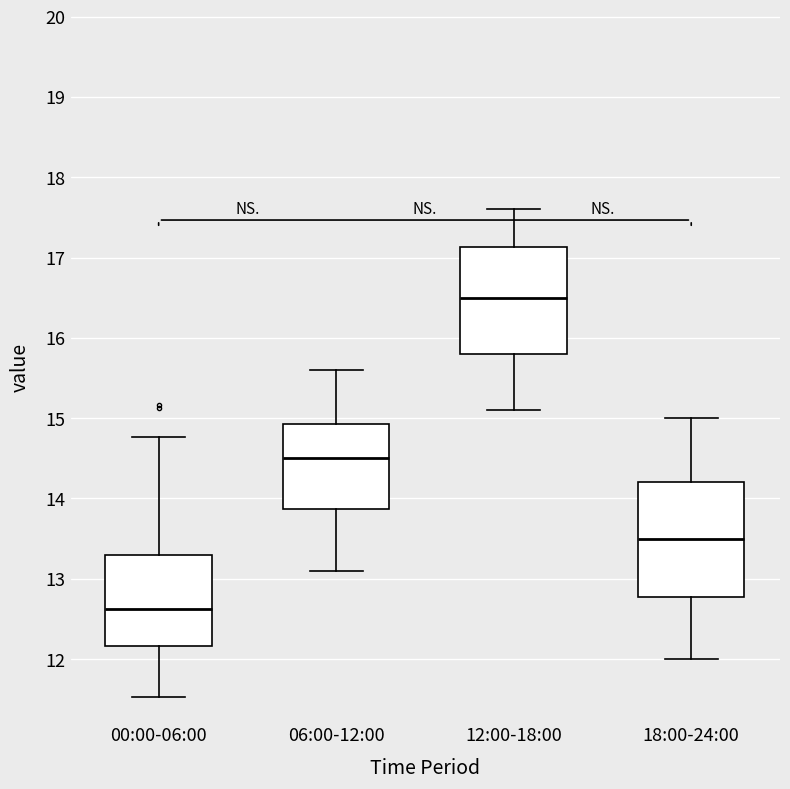

Where does the median line of the box for 18:00-24:00 sit on the y-axis? The values are not printed on the chart, so give them approximately, as read against the axis.

13.5